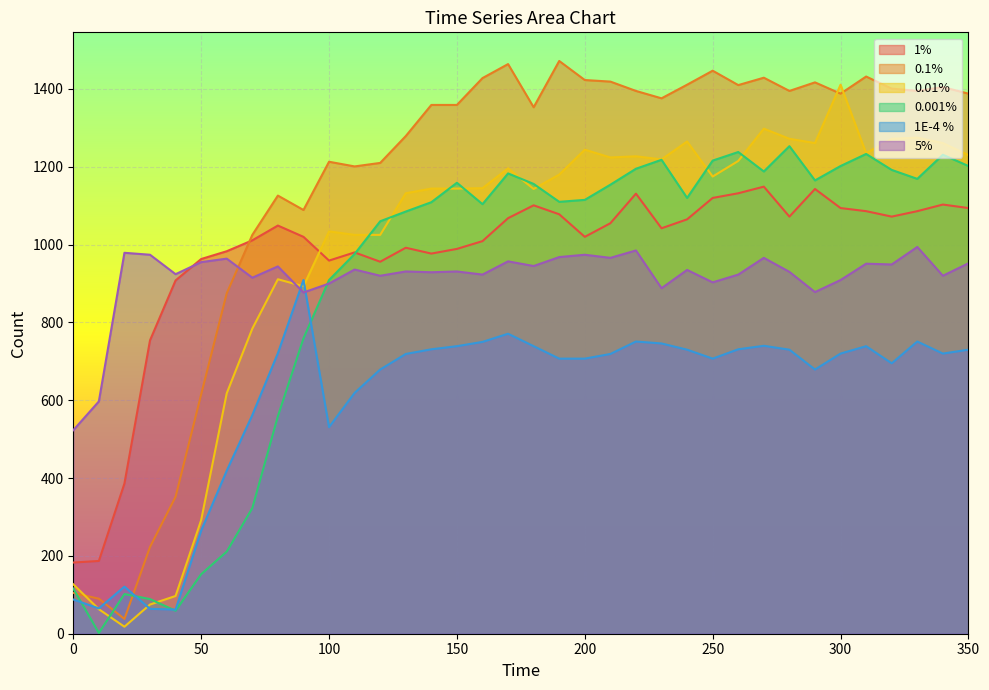

What is the minimum value shown in the chart?

2